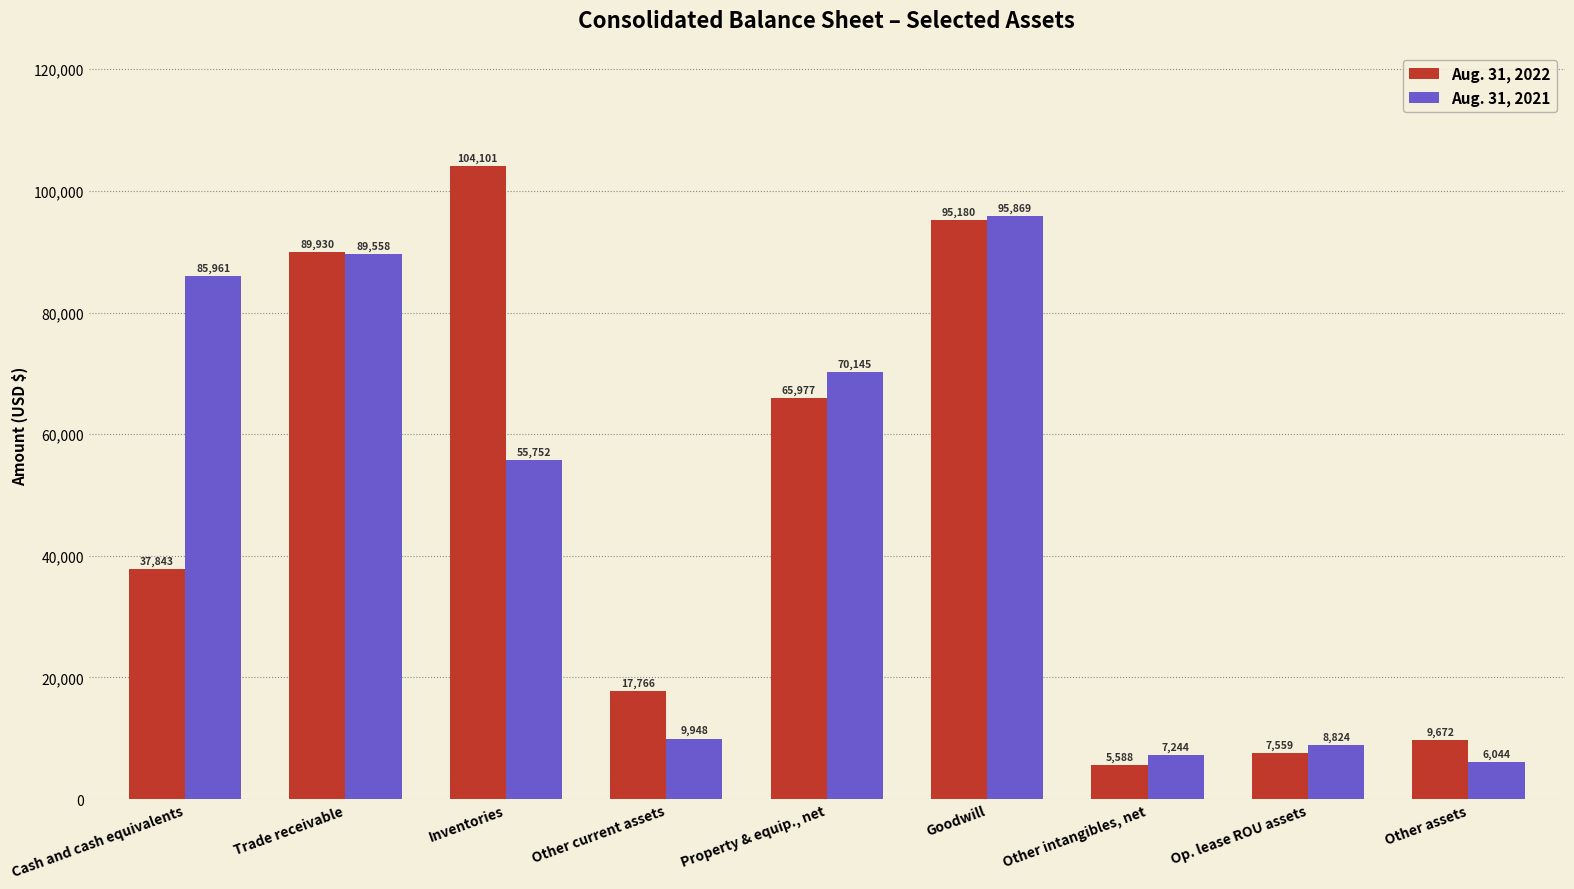

Reading left to right, list all the values displayed in this chart.

Aug. 31, 2022: Cash and cash equivalents=37843	Trade receivable=89930	Inventories=104101	Other current assets=17766	Property & equip., net=65977	Goodwill=95180	Other intangibles, net=5588	Op. lease ROU assets=7559	Other assets=9672
Aug. 31, 2021: Cash and cash equivalents=85961	Trade receivable=89558	Inventories=55752	Other current assets=9948	Property & equip., net=70145	Goodwill=95869	Other intangibles, net=7244	Op. lease ROU assets=8824	Other assets=6044